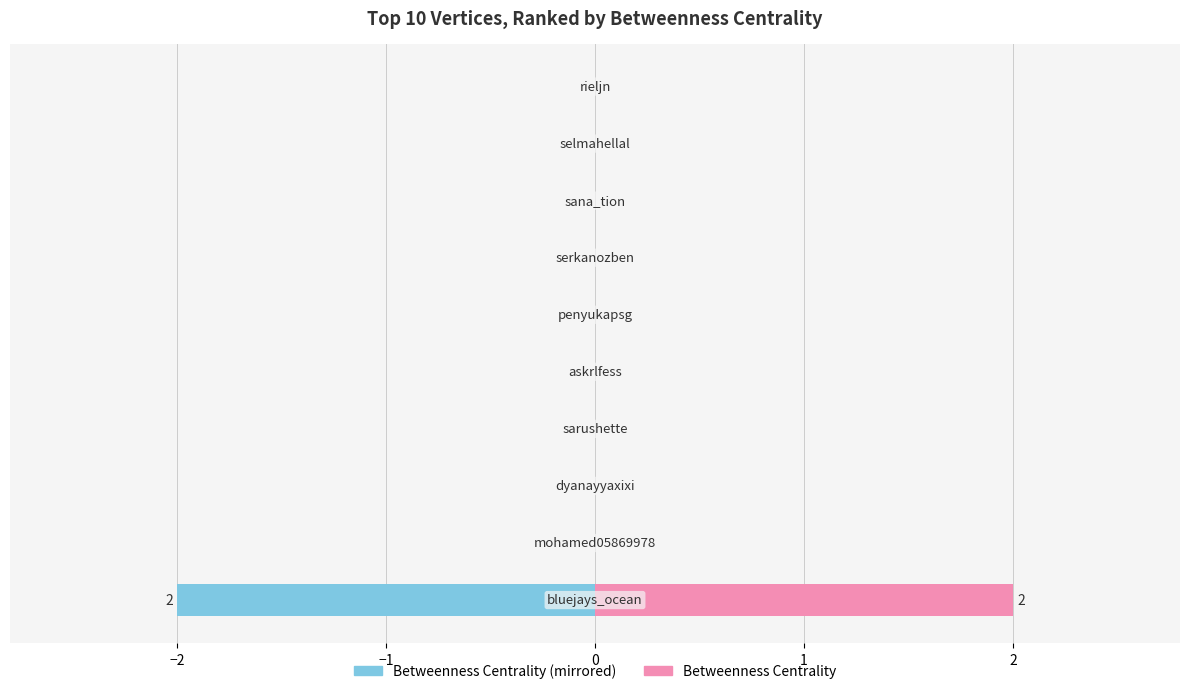

The Betweenness Centrality series shows 1 at 3. True or false?

False